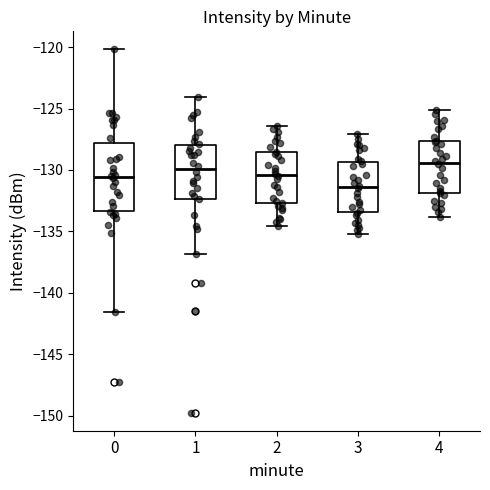

Reading left to right, transcribe this box plot: for each box, give where its median line is, the range the box spans, and where its two whiskers end, as read against the y-axis. The values are not printed on the chart, so give them approximately, as read against the axis.

0: median -130.5, box -133.5 to -128.0, whiskers -141.5 to -120.0
1: median -130.0, box -132.5 to -128.0, whiskers -137.0 to -124.0
2: median -130.5, box -132.5 to -128.5, whiskers -134.5 to -126.5
3: median -131.5, box -133.5 to -129.5, whiskers -135.0 to -127.0
4: median -129.5, box -132.0 to -127.5, whiskers -134.0 to -125.0